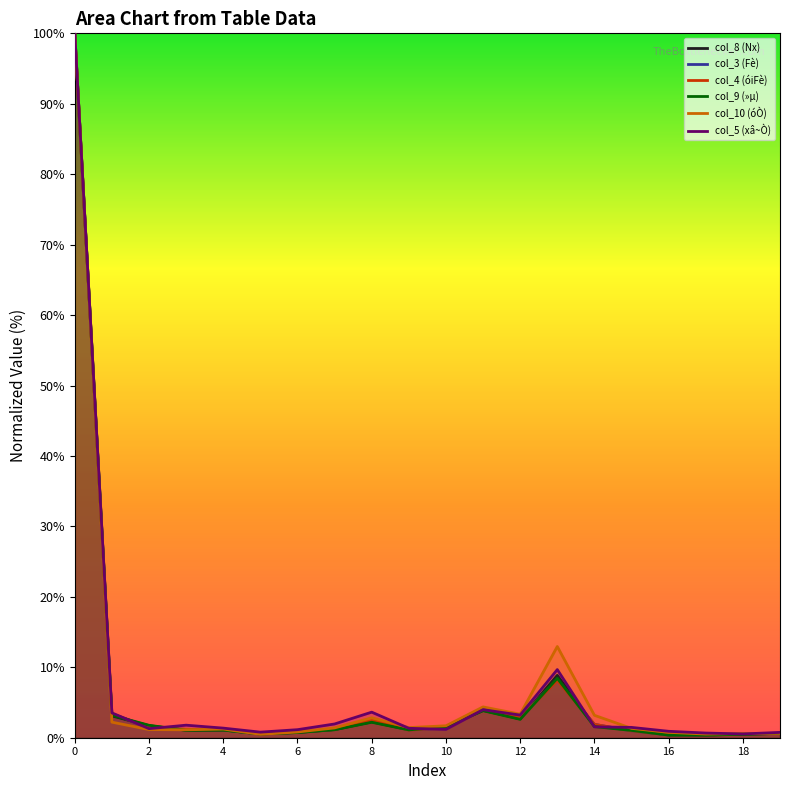

At how many categories does at least one series exceed 27?

1